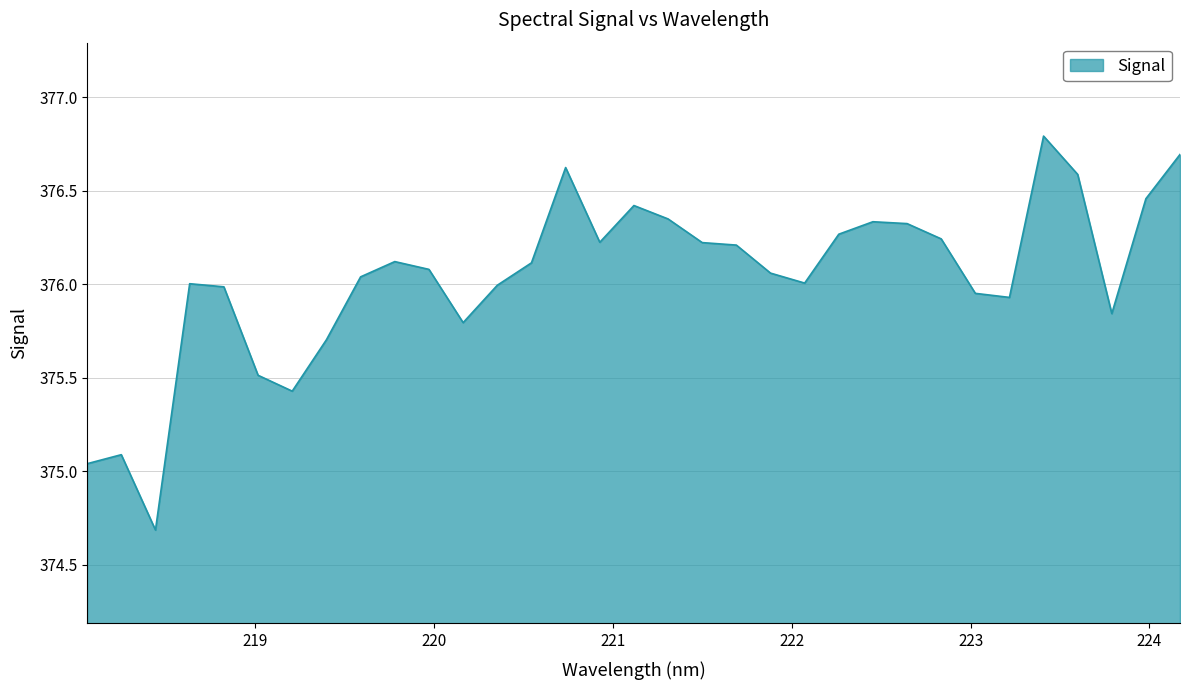

What is the maximum value shown in the chart?

376.8